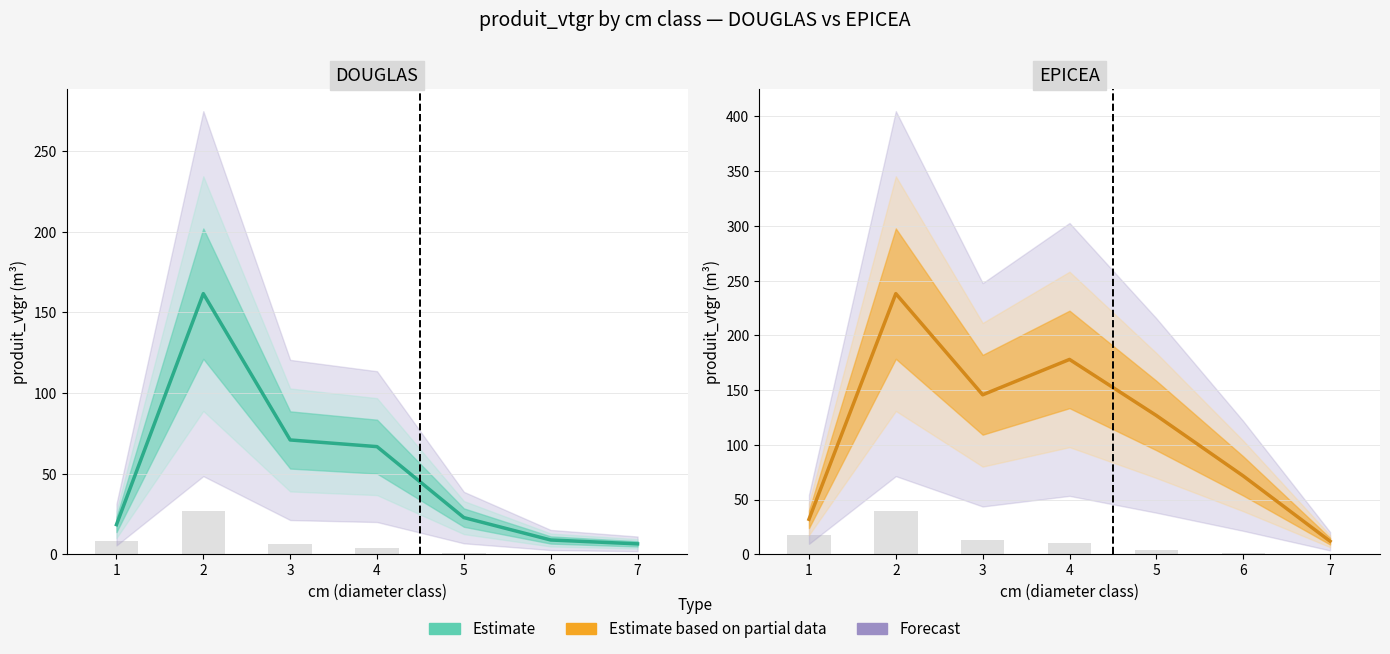

What is the difference between the maximum and minimum values in the DOUGLAS series?

155.1